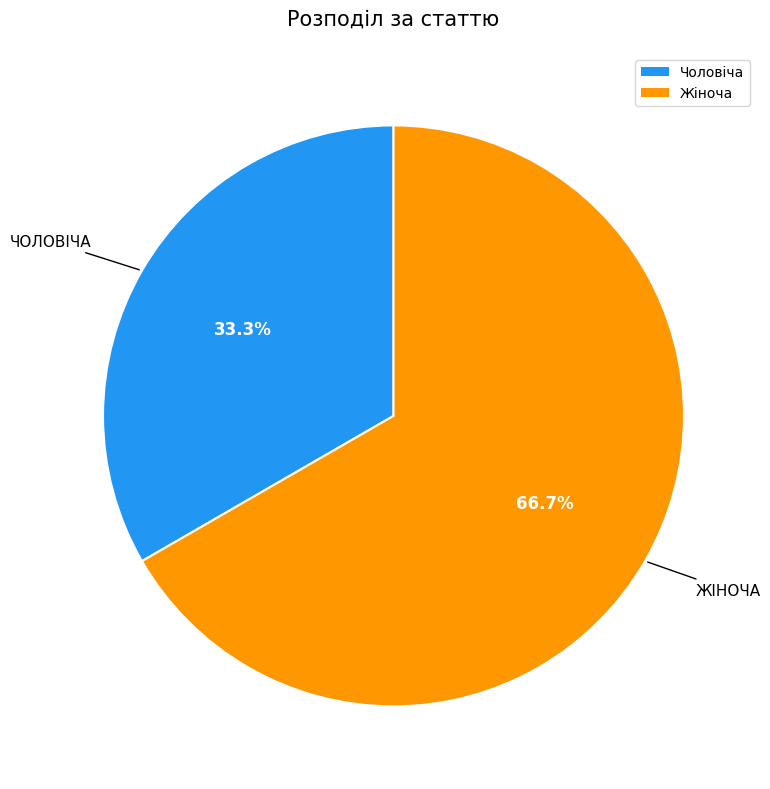

Rank the categories by value from highest to lowest.

Жіноча, Чоловіча